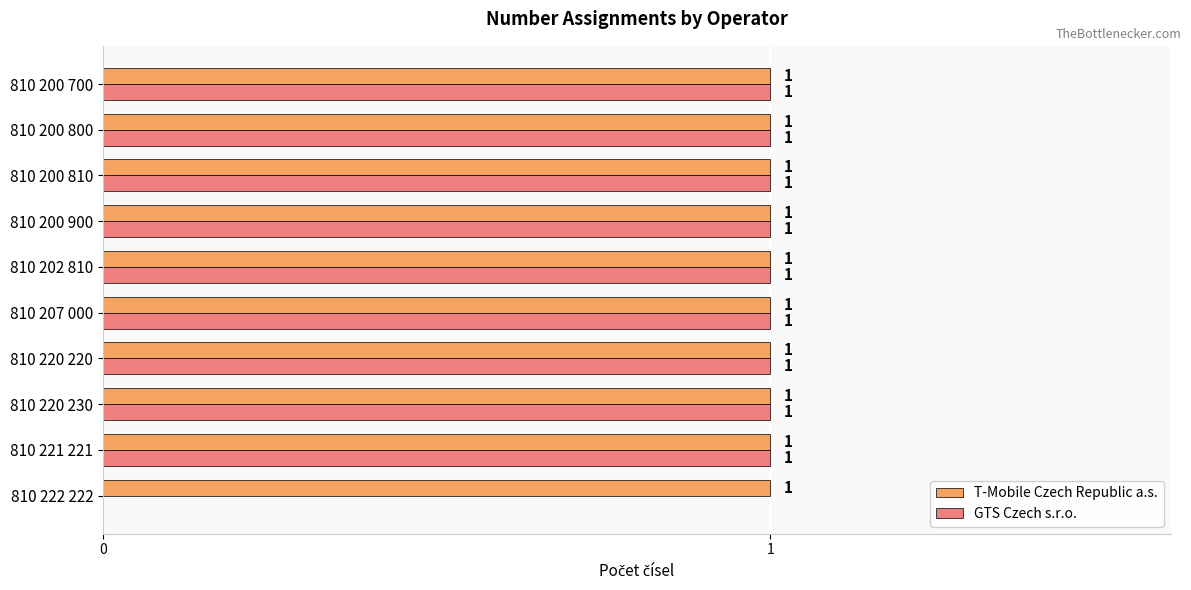

Is it true that GTS Czech s.r.o. equals 2 at 810 207 000?

False